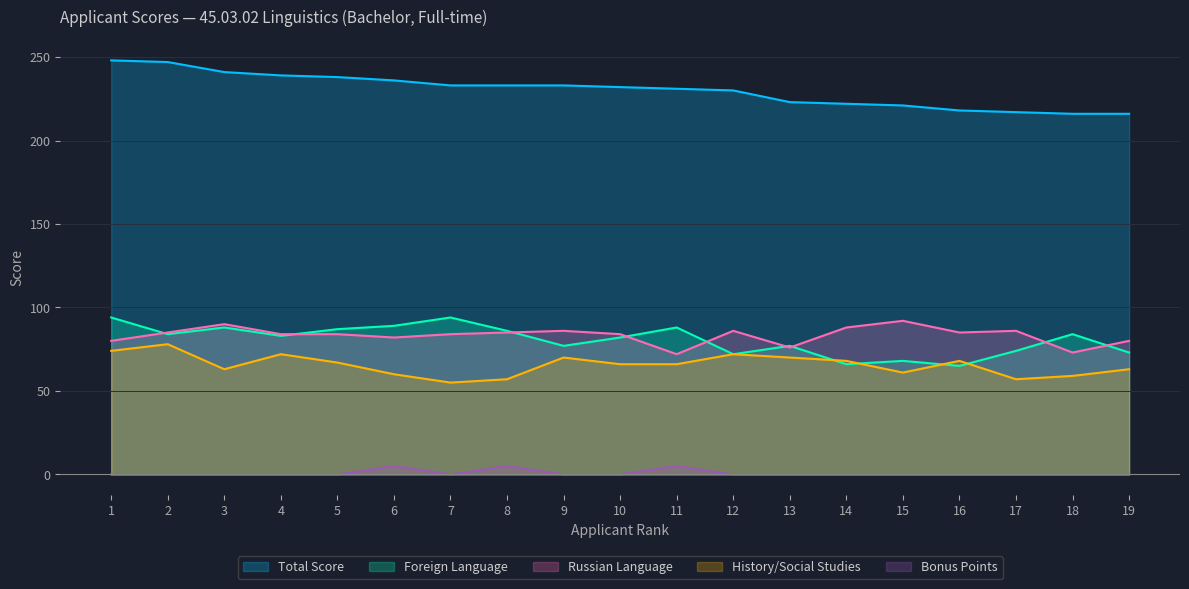

True or false: Russian Language has a value of 86 at 17.

True